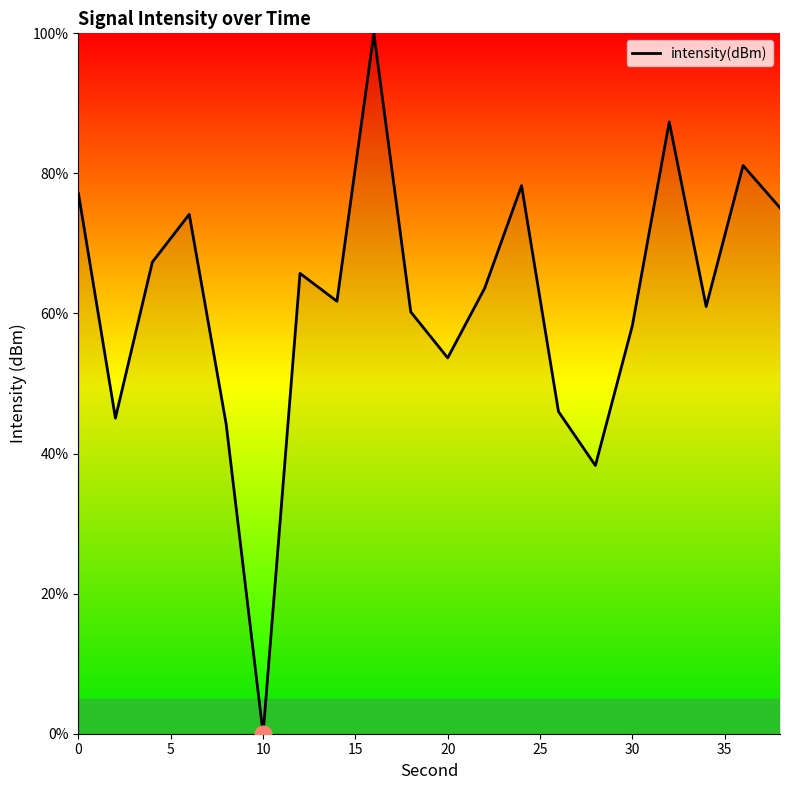

Reading left to right, extract all data points from this chart.

77.1	45.1	67.3	74.2	44.2	0.0	65.7	61.7	100.0	60.2	53.7	63.6	78.3	46.0	38.3	58.2	87.4	61.0	81.1	75.1